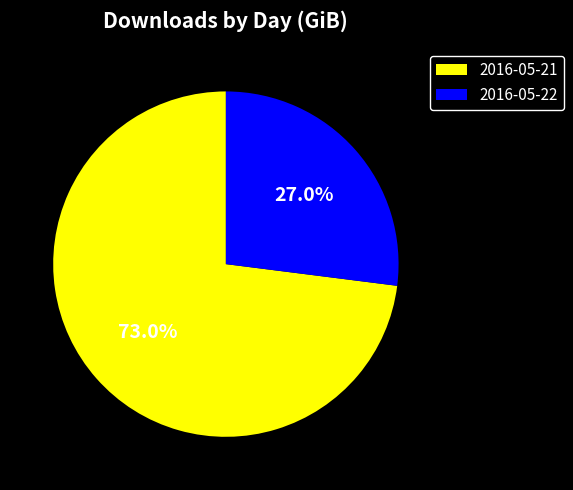

Is it true that 2016-05-22 is 27% of the pie?

True